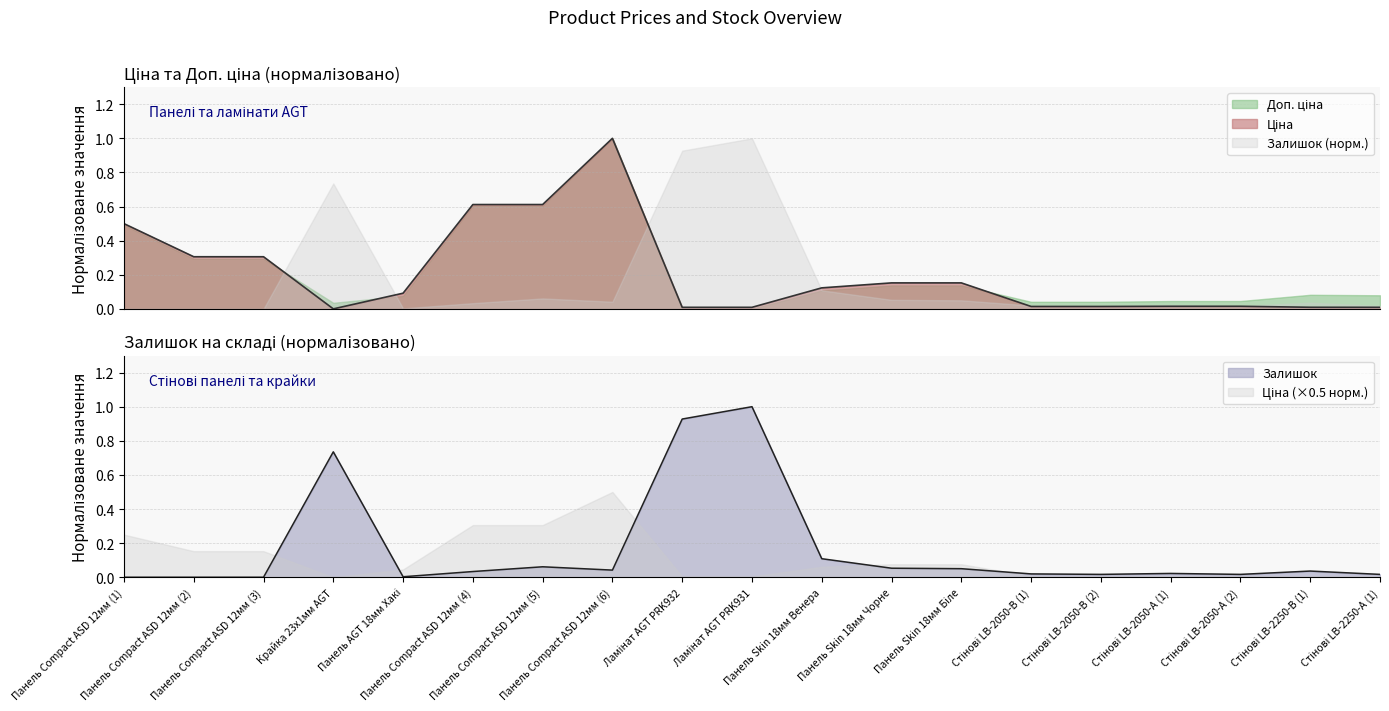

What is the sum of all Ціна values?

3.9